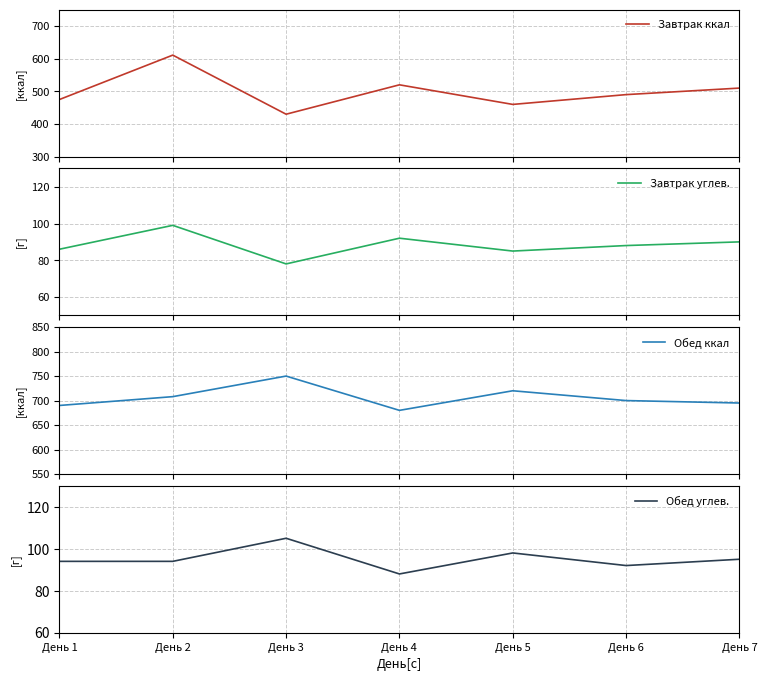

At which category is the sum across all series the highest?

День 2